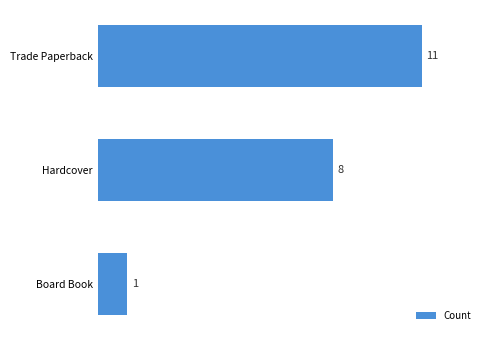

What is the greatest value displayed?

11